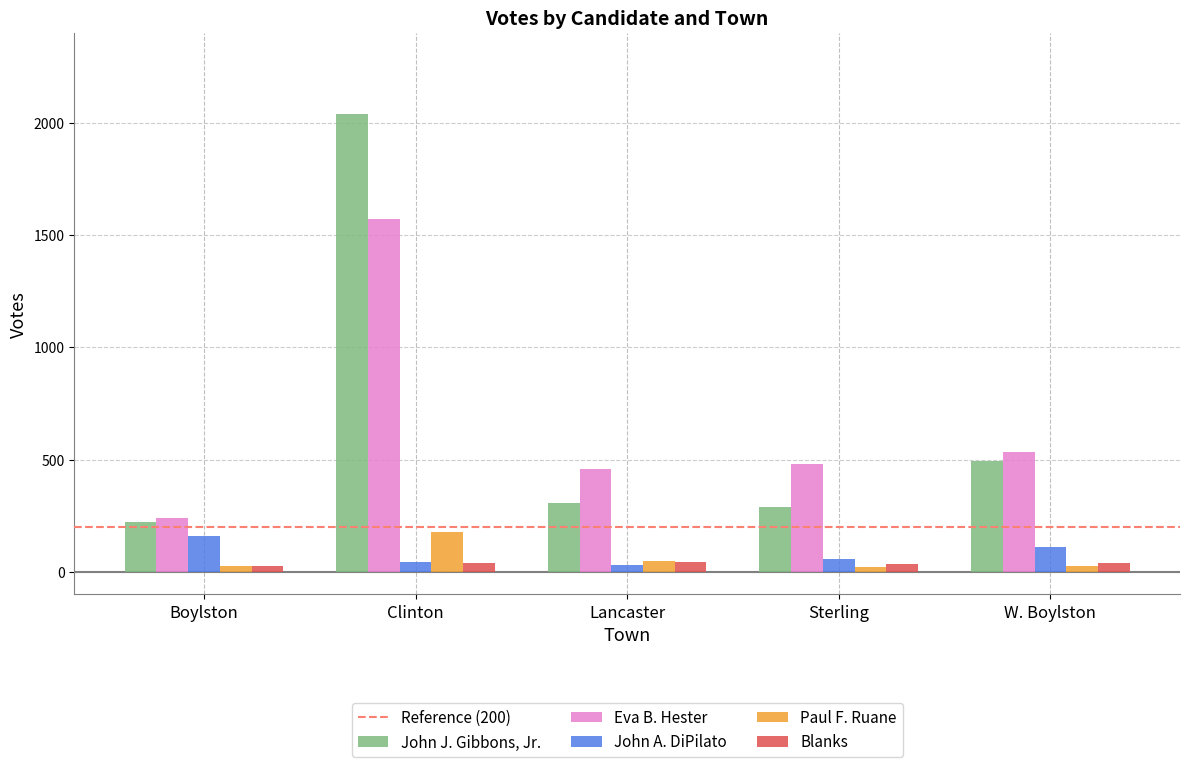

At which label does Paul F. Ruane first exceed 27?

Clinton